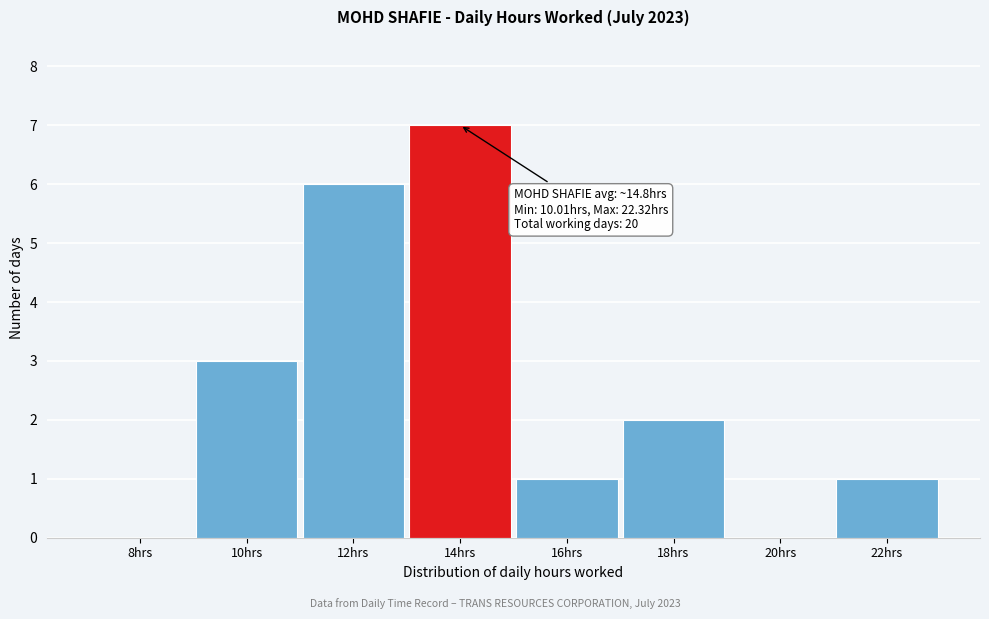

Reading right to left, list all the values displayed in this chart.

22hrs=1	20hrs=0	18hrs=2	16hrs=1	14hrs=7	12hrs=6	10hrs=3	8hrs=0